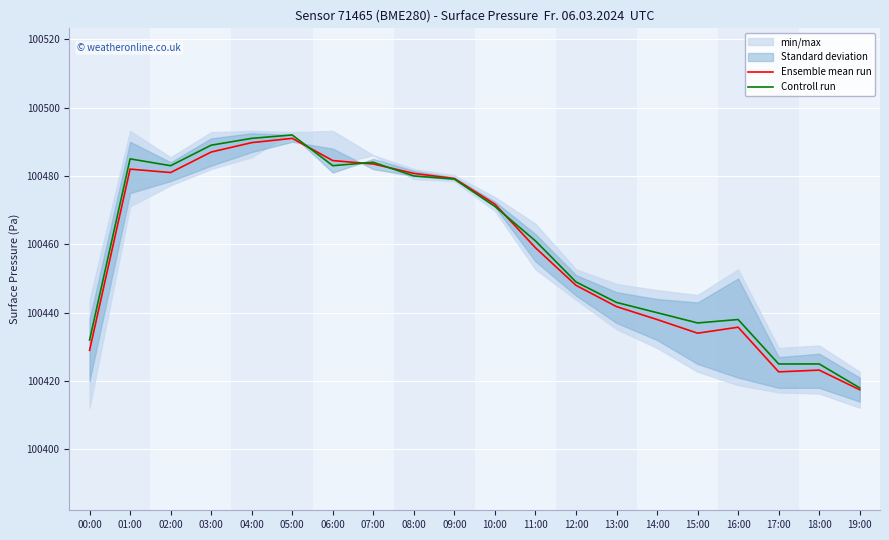

What is the label of the 15th point from the right?

05:00